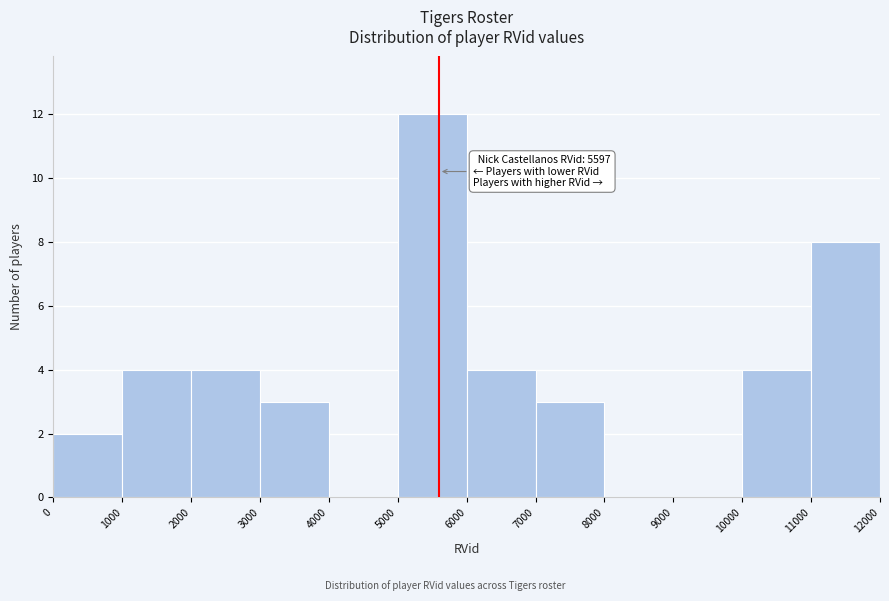

Over which range of the x-axis is the bar tallest?

5000 to 6000